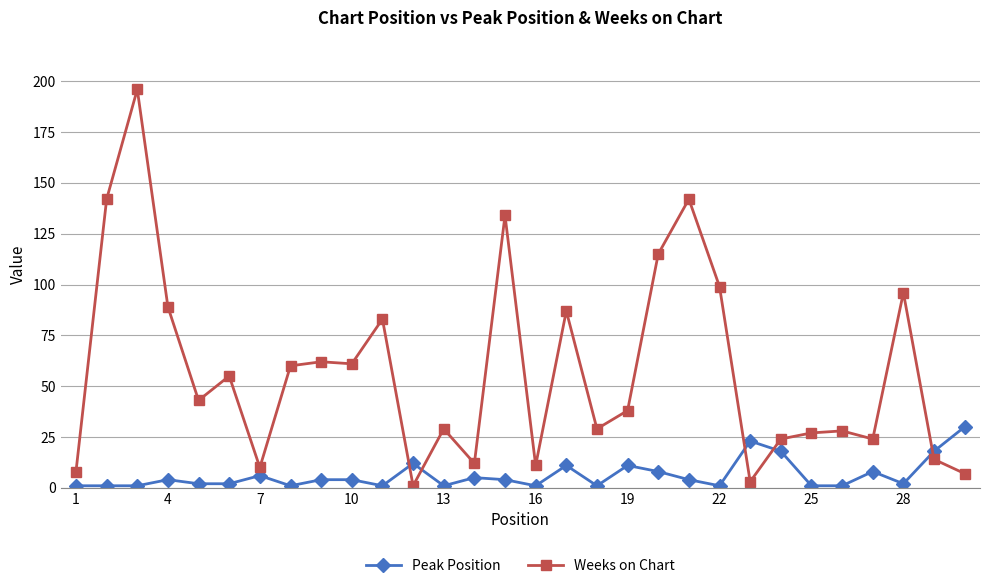

What is the greatest value displayed?

196